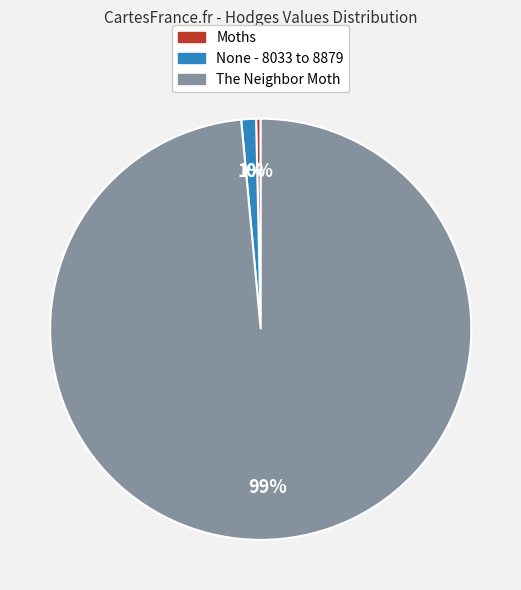

Which category has the biggest portion of the pie?

The Neighbor Moth